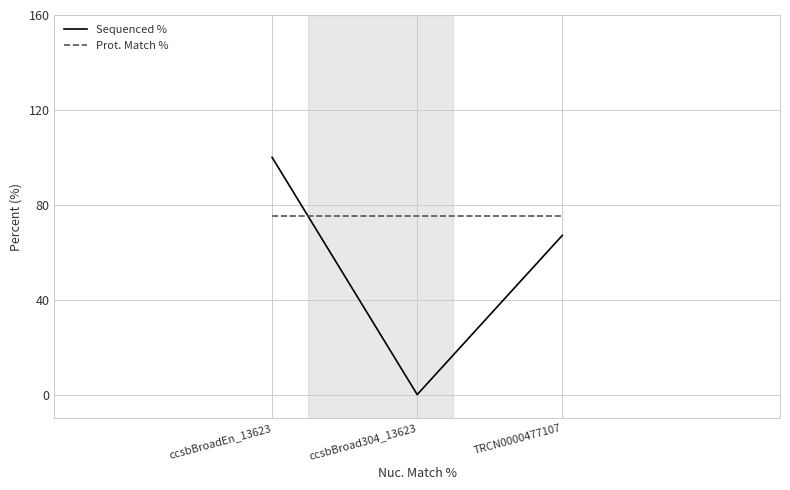

List the series in order of their peak value, lowest first.

Prot. Match %, Sequenced %